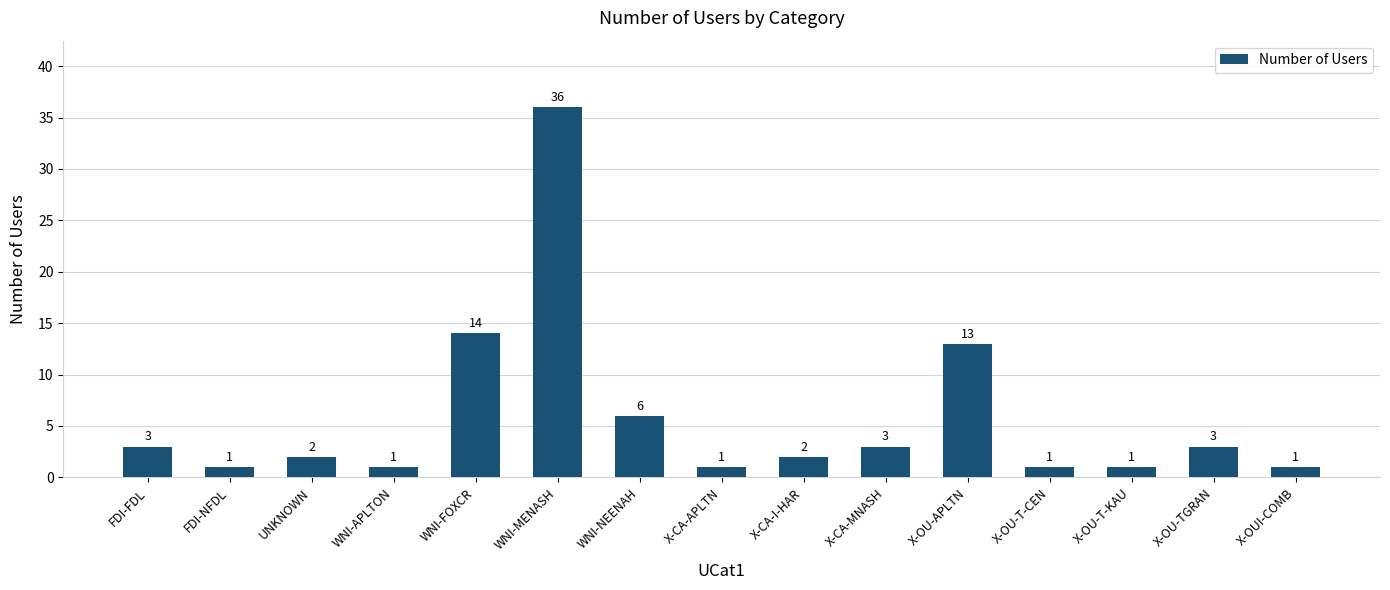

What is the minimum value shown in the chart?

1